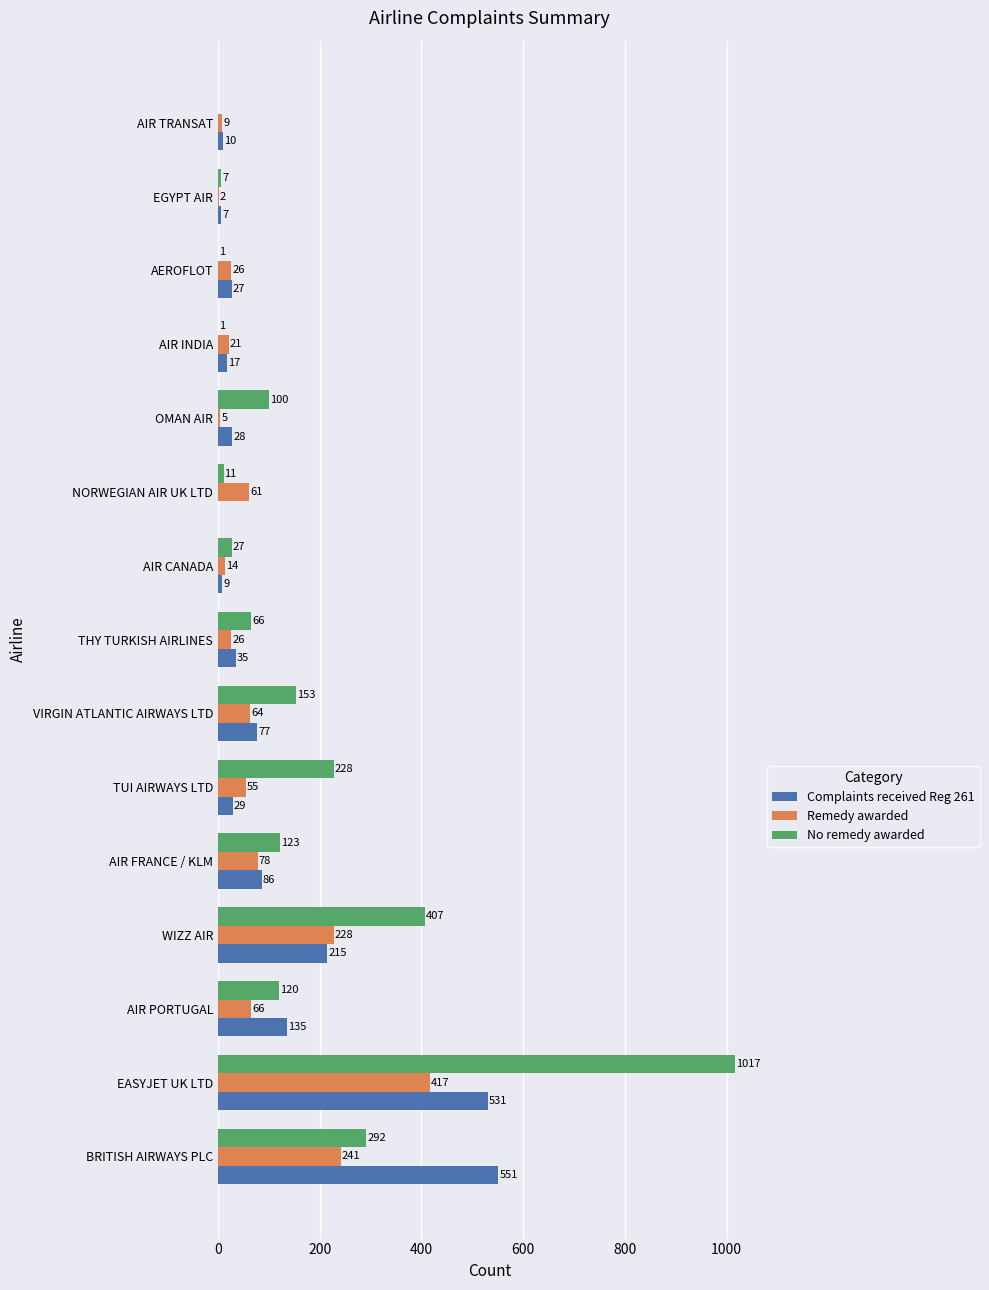

Which series has the largest total across all categories?

No remedy awarded